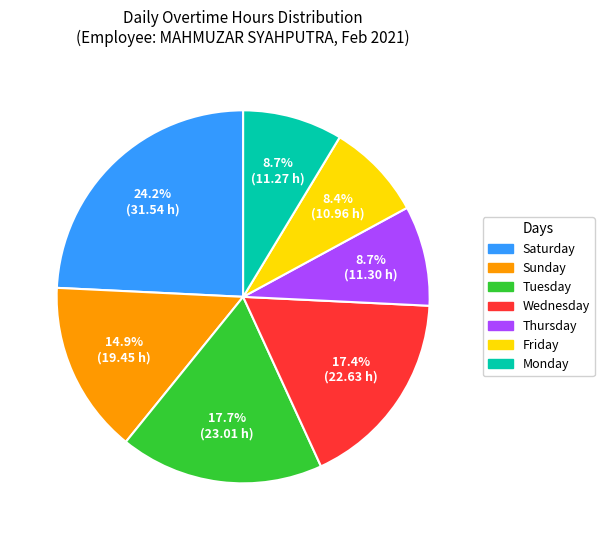

Count the number of slices in the pie.

7